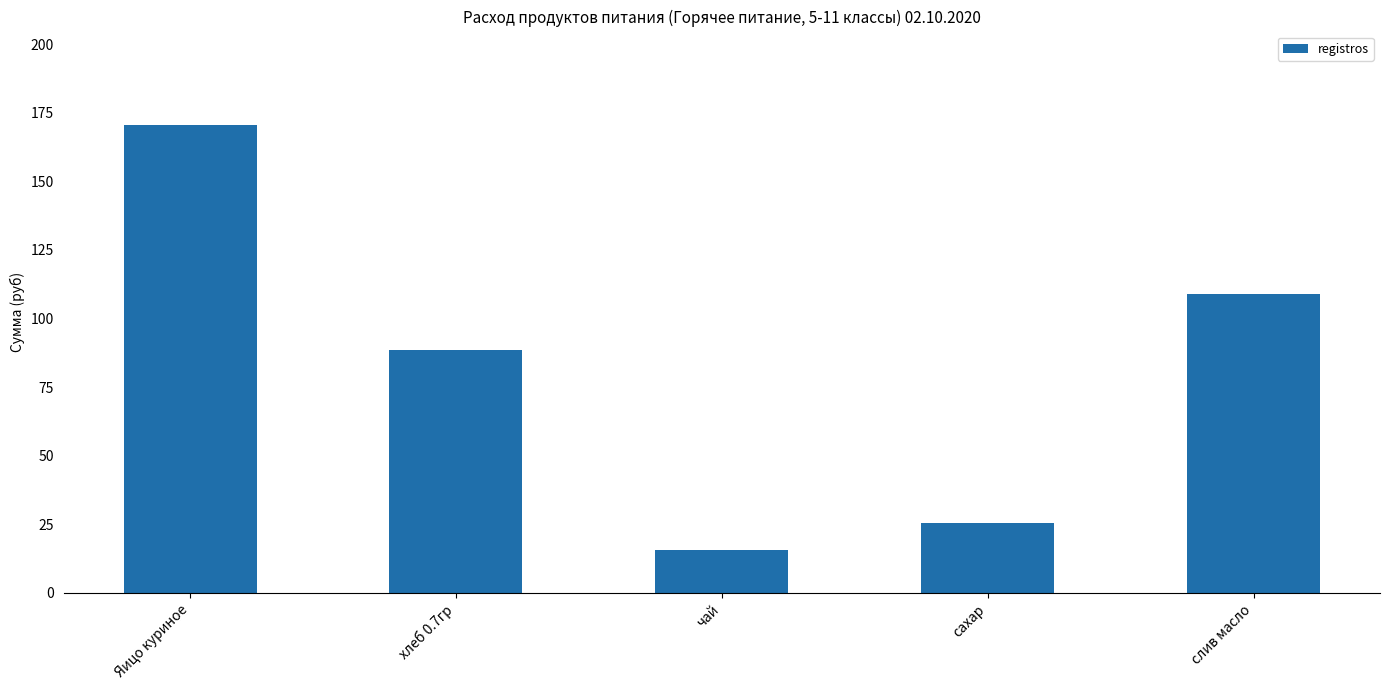

At which label is the value closest to 93?

хлеб 0.7гр